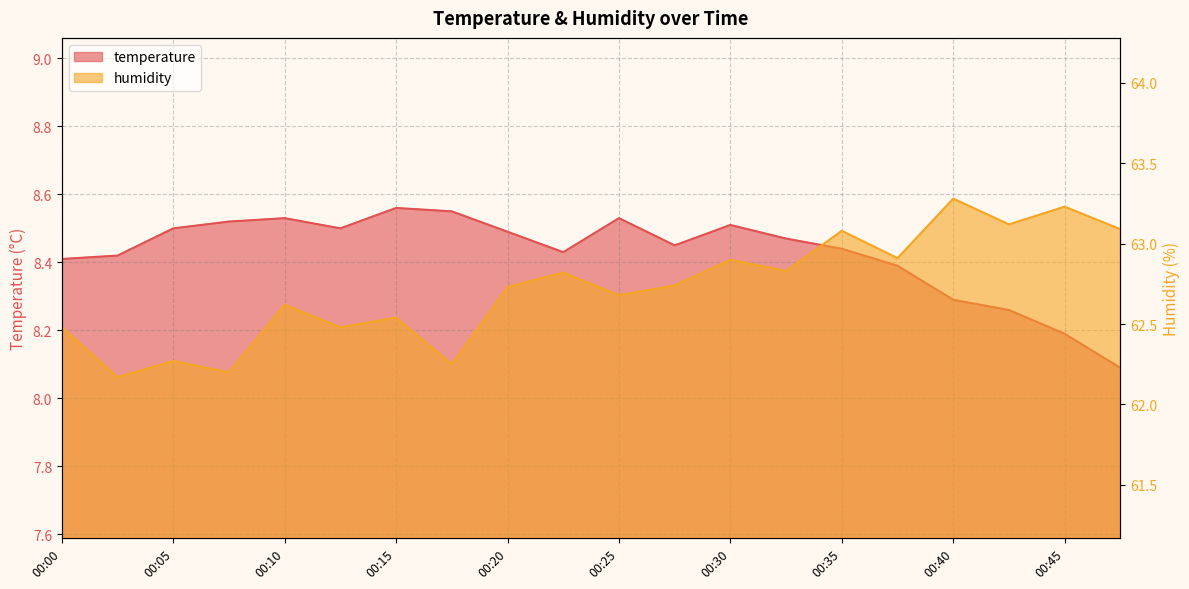

Reading left to right, what are all the values shown in this chart?

temperature: 00:00=8.4	00:02=8.4	00:05=8.5	00:07=8.5	00:10=8.5	00:12=8.5	00:15=8.6	00:17=8.6	00:20=8.5	00:23=8.4	00:25=8.5	00:28=8.4	00:30=8.5	00:33=8.5	00:35=8.4	00:38=8.4	00:40=8.3	00:43=8.3	00:45=8.2	00:48=8.1
humidity: 00:00=62.5	00:02=62.2	00:05=62.3	00:07=62.2	00:10=62.6	00:12=62.5	00:15=62.5	00:17=62.2	00:20=62.7	00:23=62.8	00:25=62.7	00:28=62.7	00:30=62.9	00:33=62.8	00:35=63.1	00:38=62.9	00:40=63.3	00:43=63.1	00:45=63.2	00:48=63.1